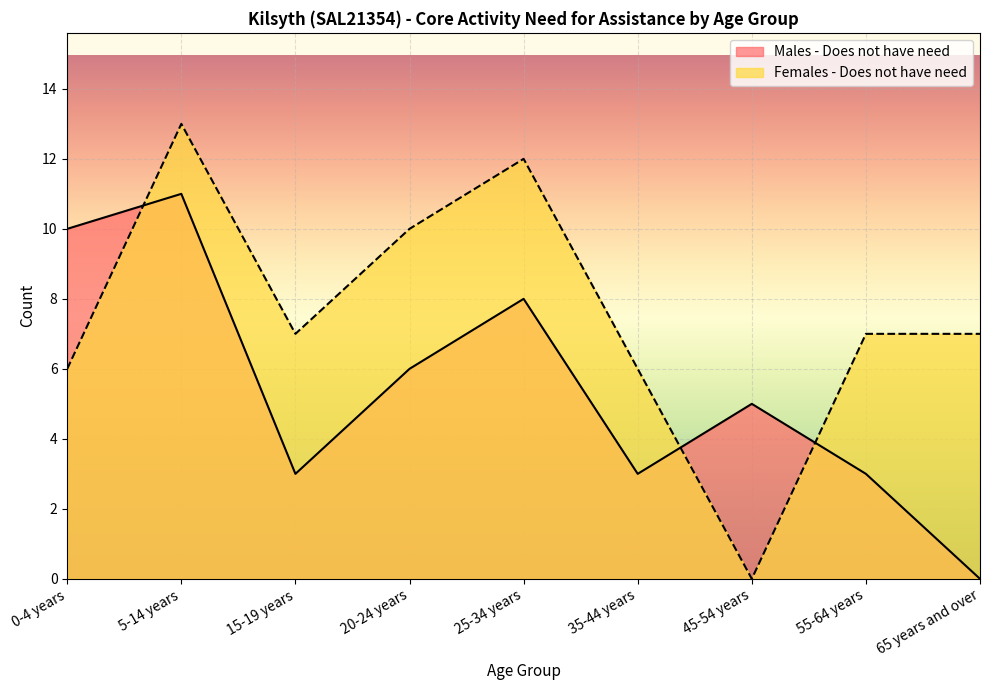

After their last crossing, which series has the higher values: Males - Does not have need or Females - Does not have need?

Females - Does not have need